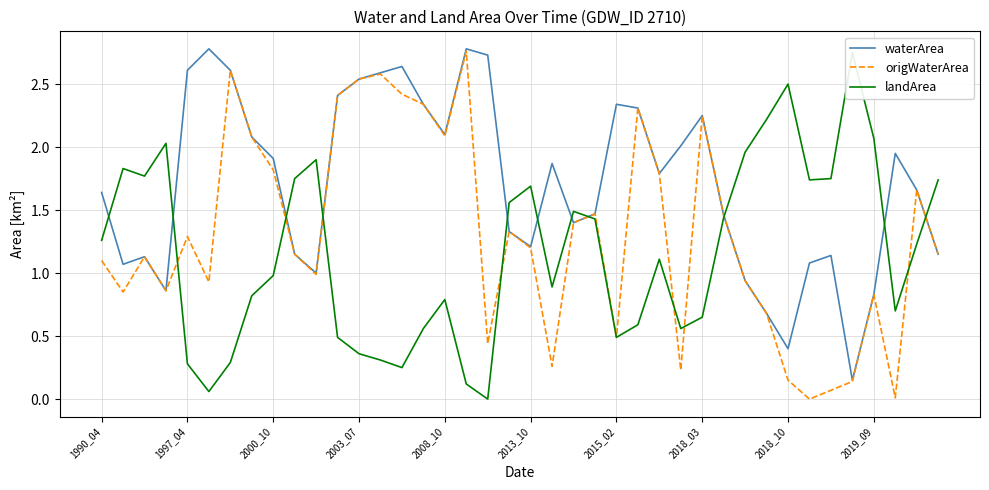

What is the difference between the landArea values at 28 and 1997_04?

1.2